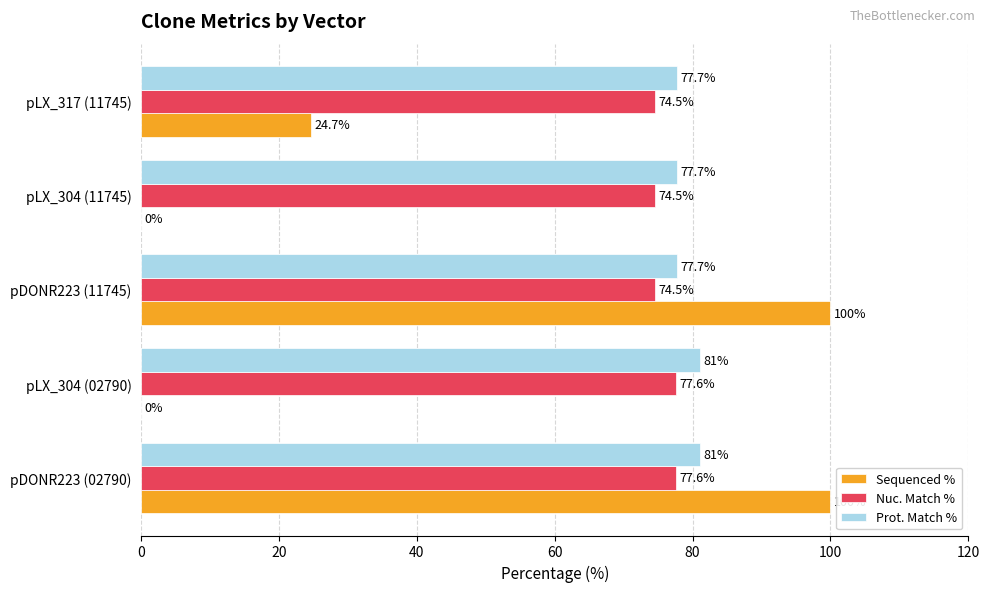

What is the sum of all Prot. Match % values?

395.1